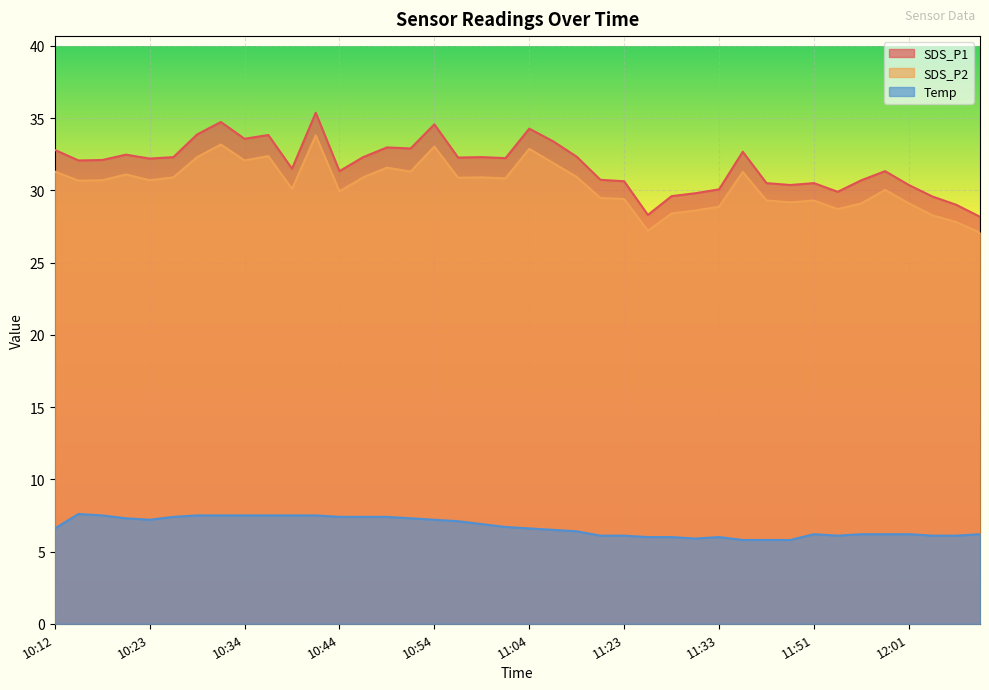

What is the difference between the SDS_P1 values at 11:21 and 10:47?

1.6